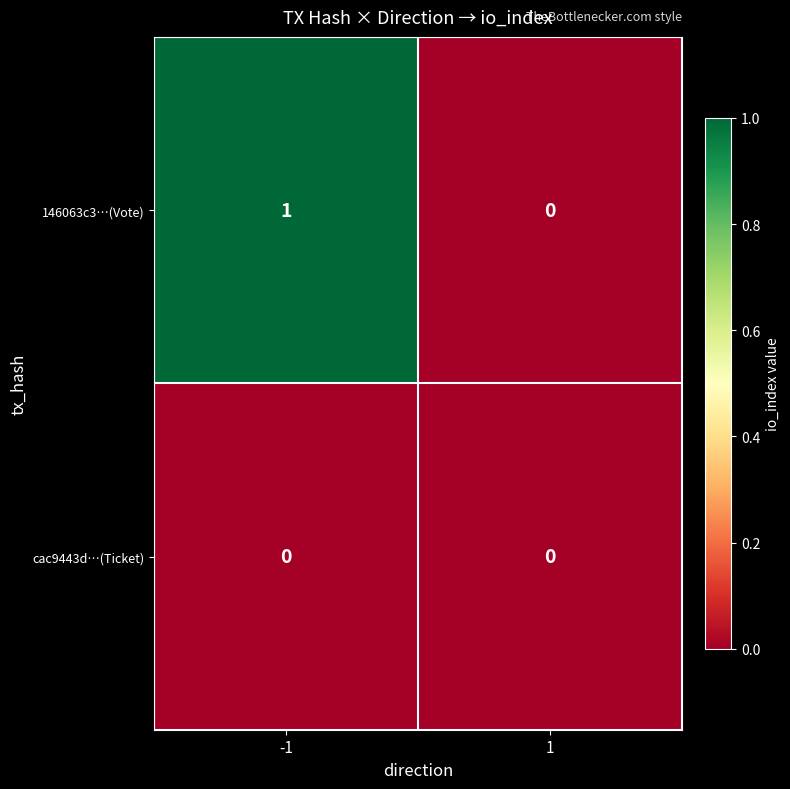

The value of cac9443d…(Ticket) at 1 is 0. True or false?

True